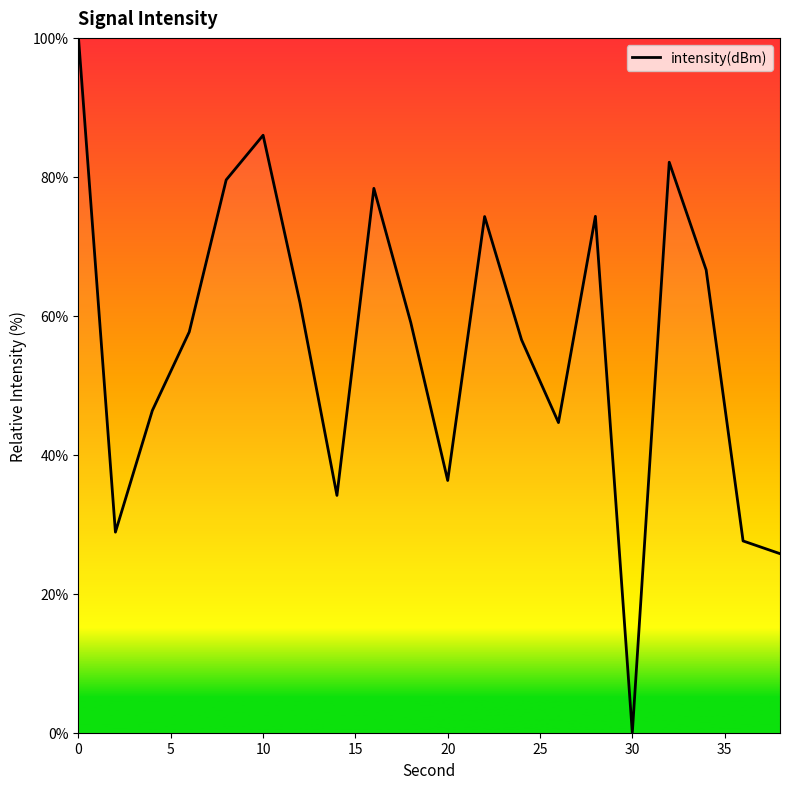

What is the maximum value shown in the chart?

100.0